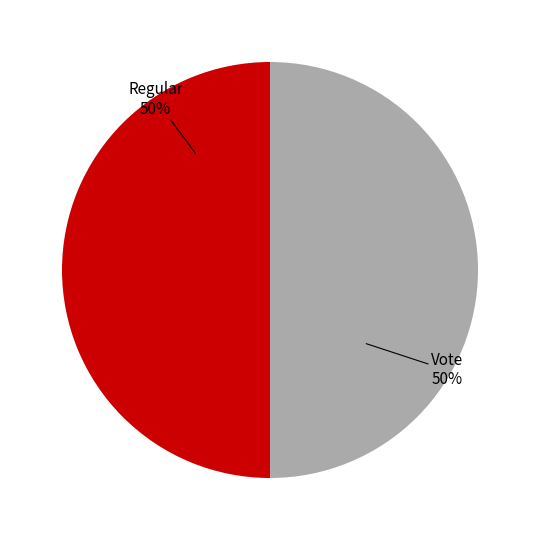

Approximately how many times larger is the value at Vote compared to Regular?

1.0